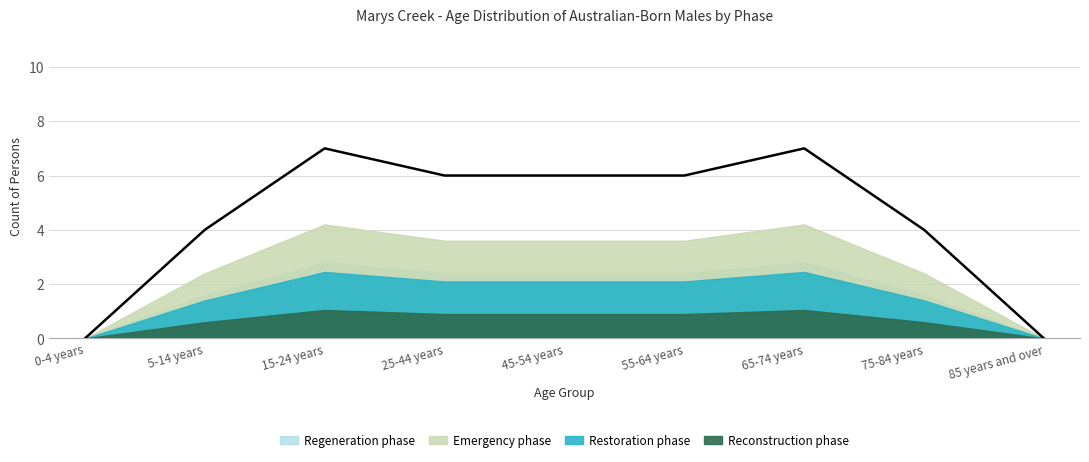

True or false: Regeneration phase and Reconstruction phase cross at least once.

False